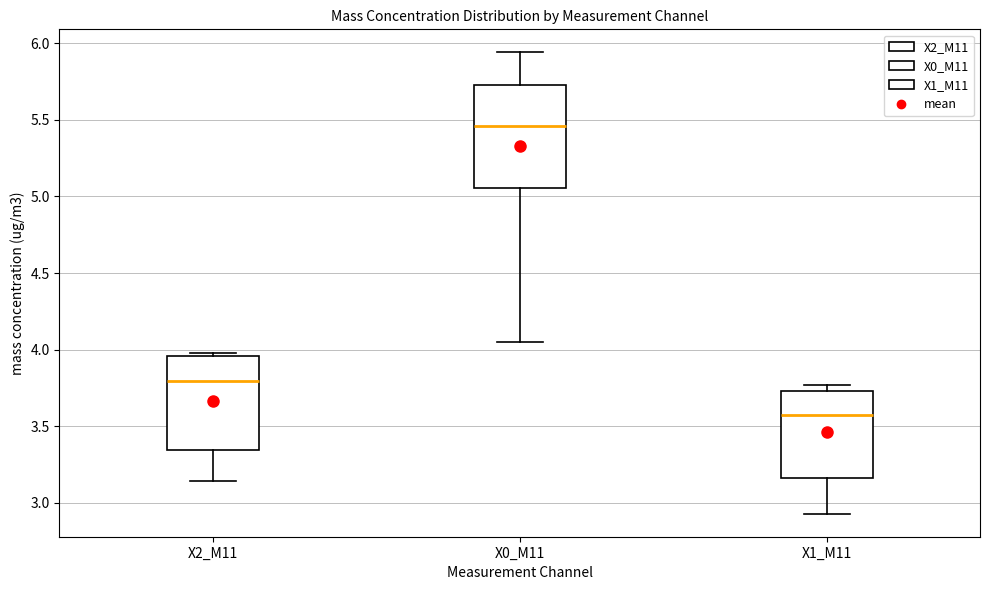

Reading left to right, read every box against the y-axis: the position of its median line, the range the box covers, and the ends of its whiskers. The values are not printed on the chart, so give them approximately, as read against the axis.

X2_M11: median 3.80, box 3.35 to 3.95, whiskers 3.15 to 4.00
X0_M11: median 5.45, box 5.05 to 5.75, whiskers 4.05 to 5.95
X1_M11: median 3.60, box 3.15 to 3.75, whiskers 2.95 to 3.75 (just above the box's upper edge)